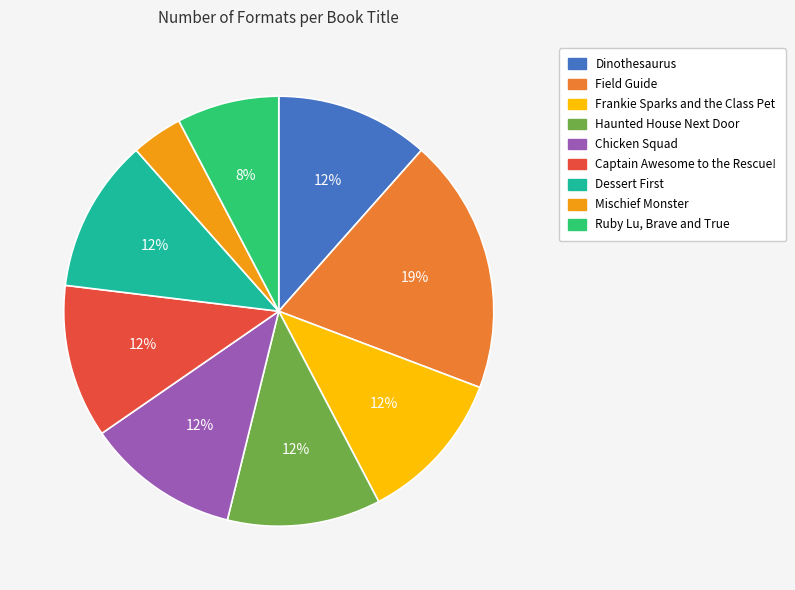

How many slices are in this pie chart?

9